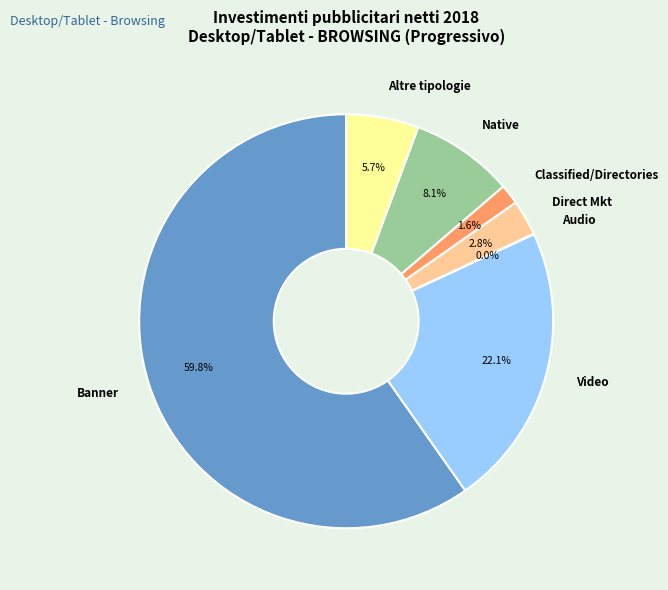

What percentage is the Altre tipologie slice, to the nearest percent?

6%